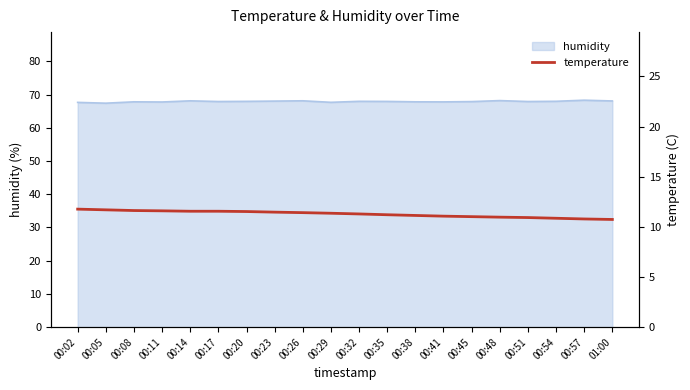

Is it true that the value at 01:00 is 15.7?

False